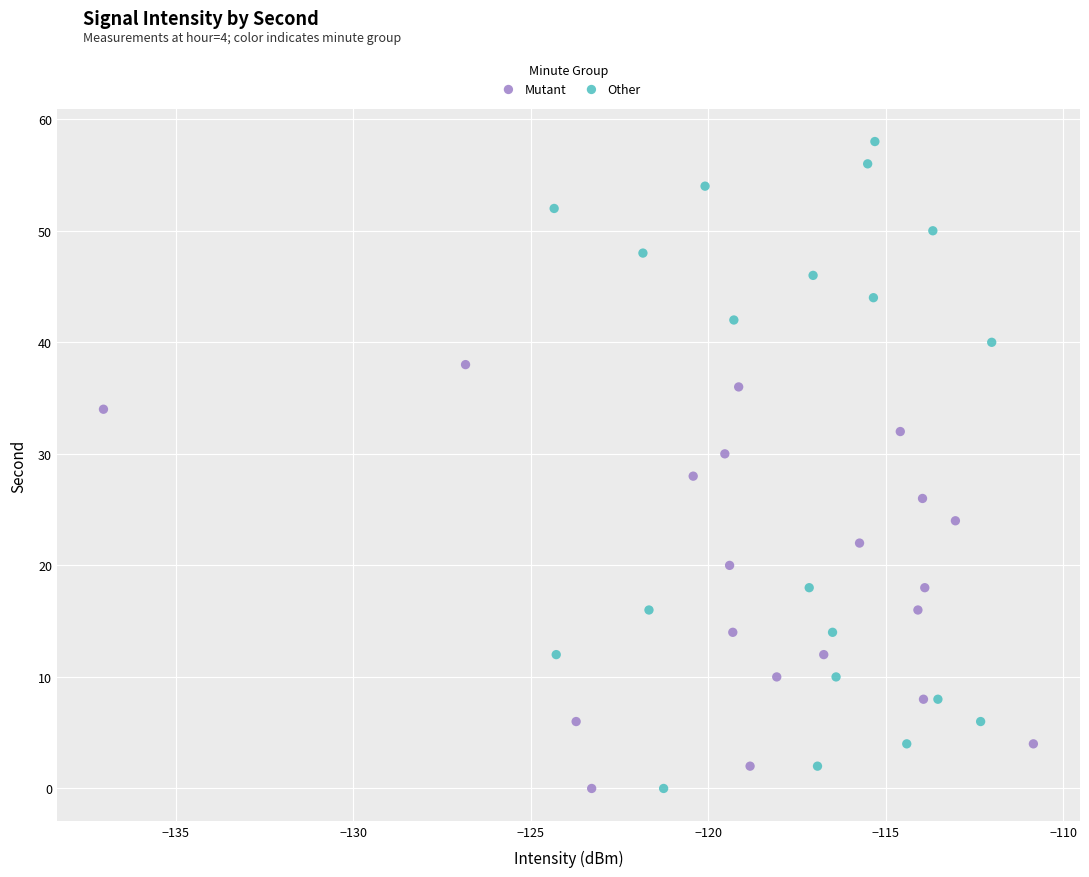

Which series has the widest spread of Y values?

Other